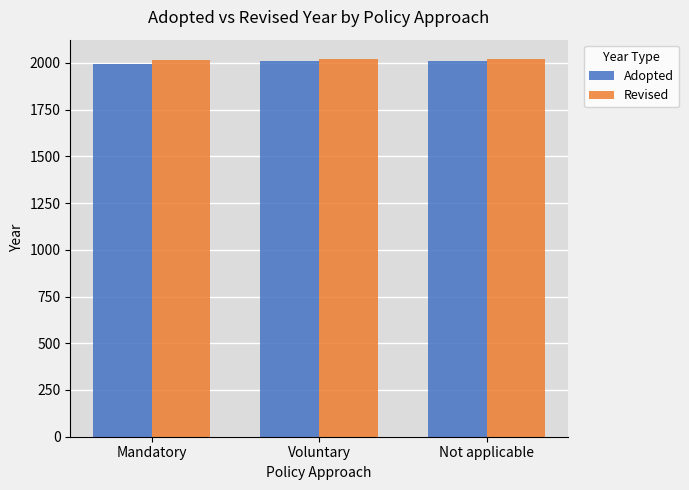

What is the spread (max minus min) of values at Mandatory?

21